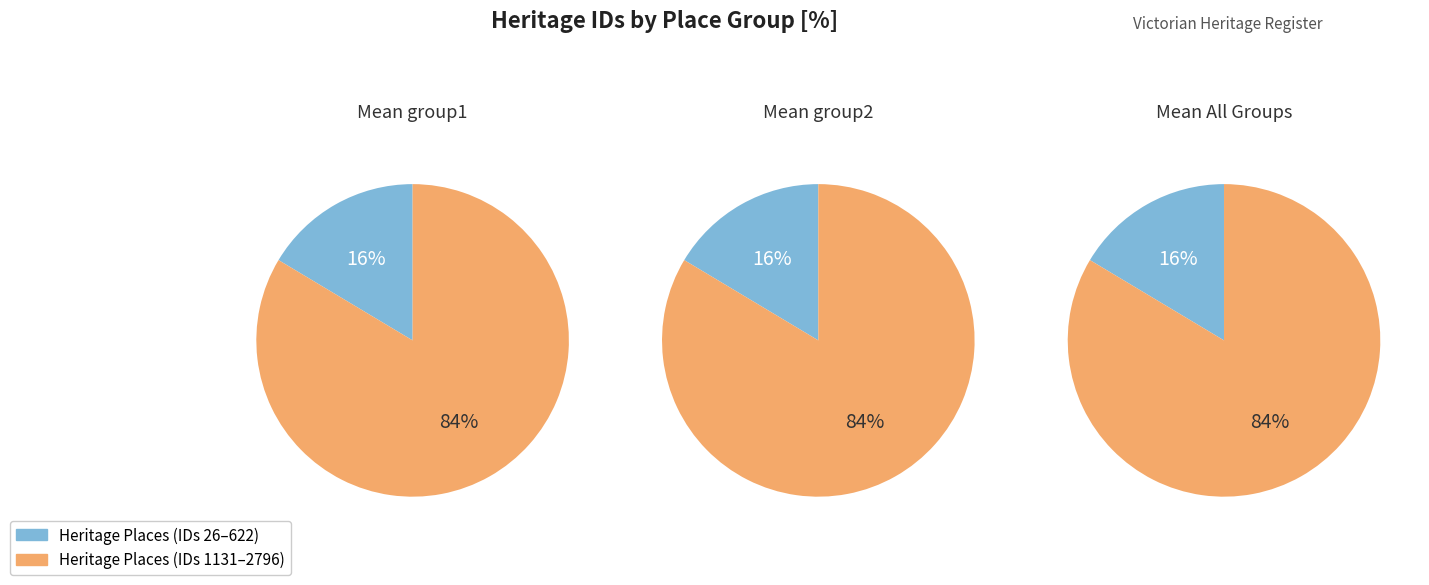

True or false: ANNE CAUDLE CENTRE accounts for 1% of the total.

False